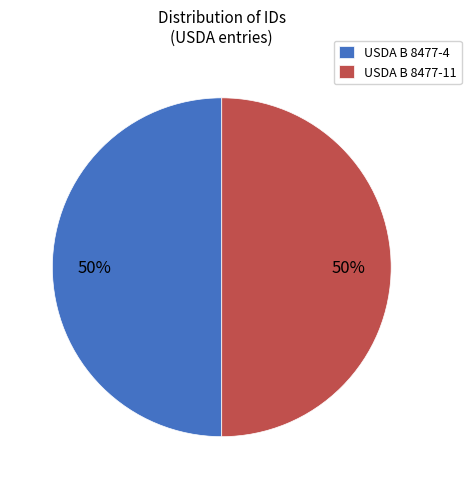

To the nearest percent, what is the combined percentage of USDA B 8477-4 and USDA B 8477-11?

100%